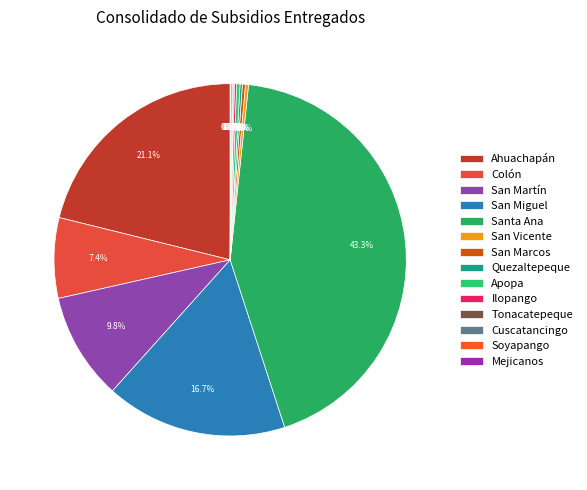

Does Cuscatancingo account for over 50% of the chart?

No